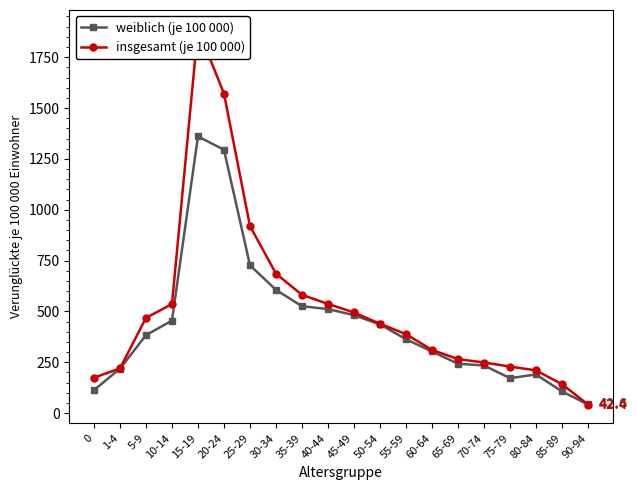

How many data points in weiblich (je 100 000) are above 383?

10